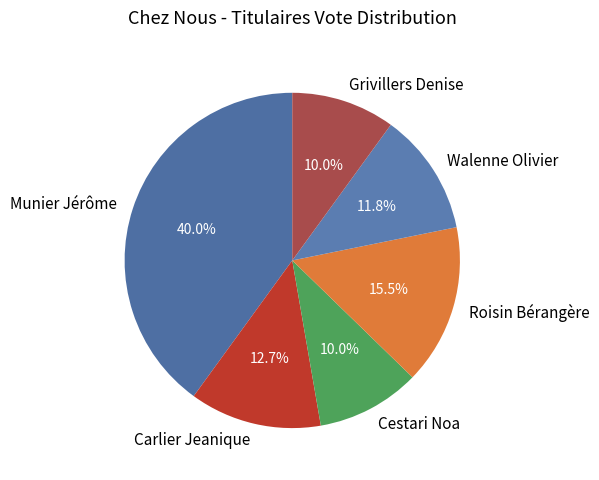

Between Munier Jérôme and Walenne Olivier, which is larger?

Munier Jérôme